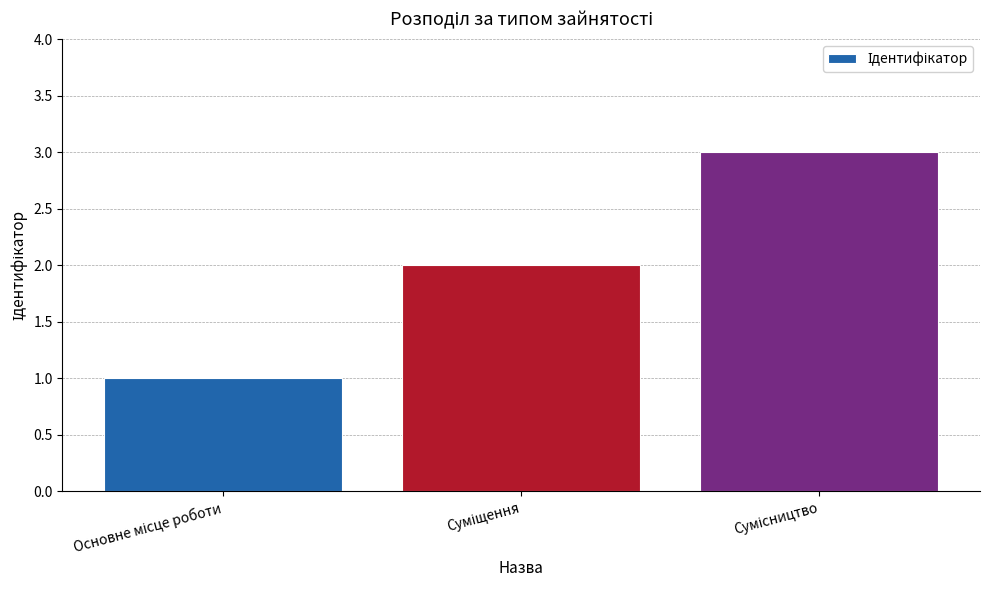

What is the greatest value displayed?

3